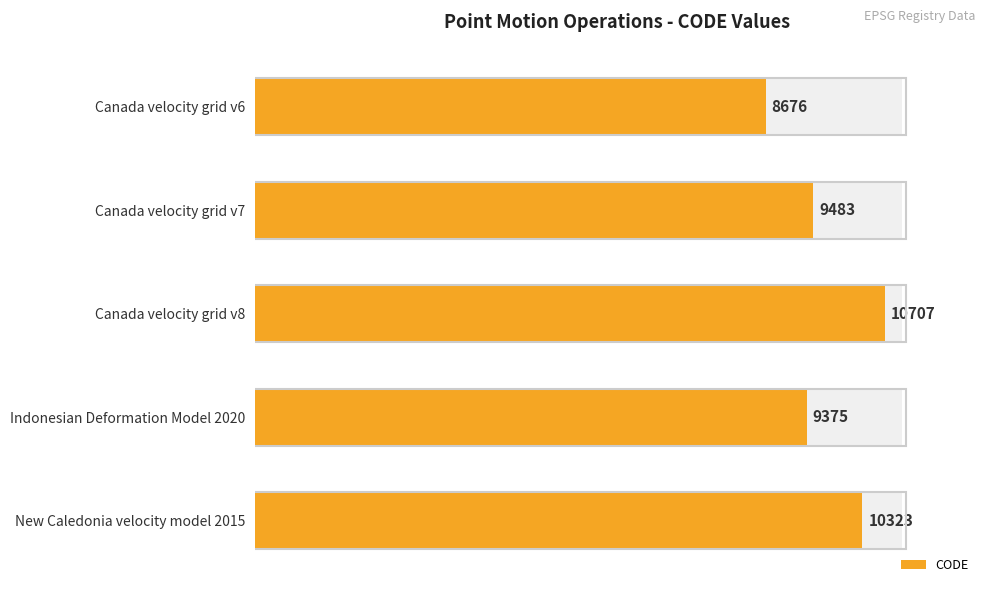

Reading left to right, list all the values displayed in this chart.

8676	9483	10707	9375	10323